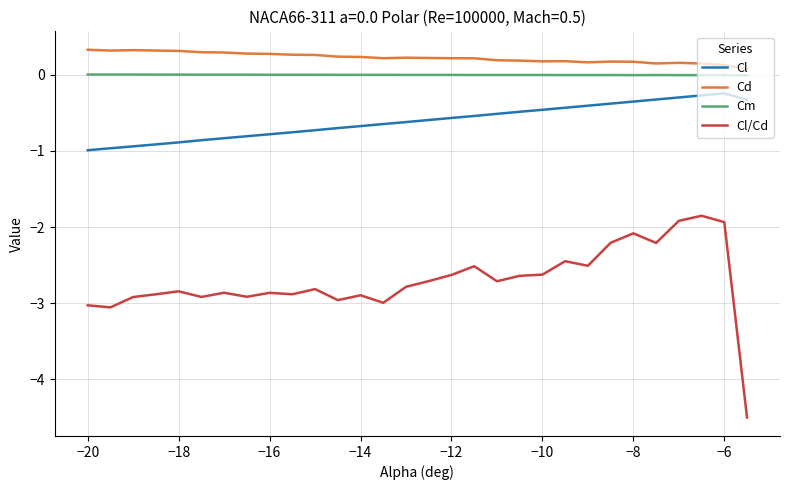

Which series has the largest range (max minus min)?

Cl/Cd